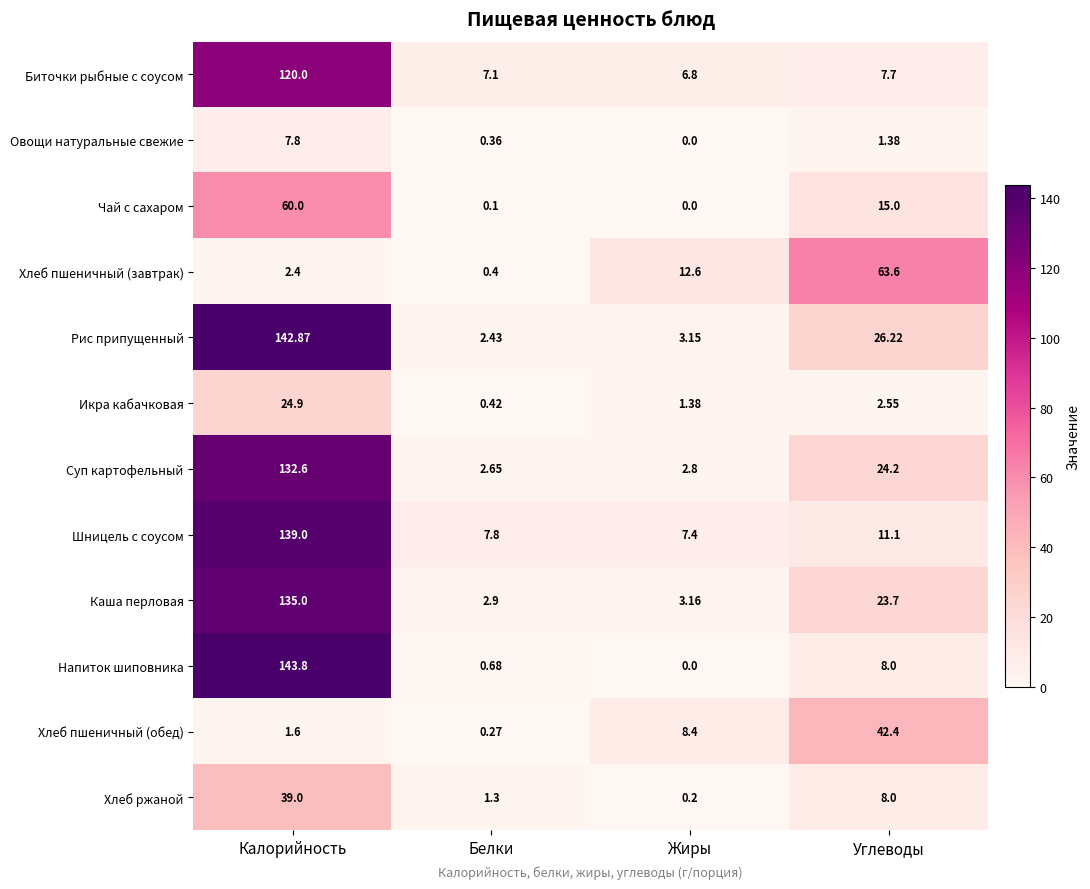

Between Белки and Углеводы, which series saw the biggest shift?

Хлеб пшеничный (завтрак)